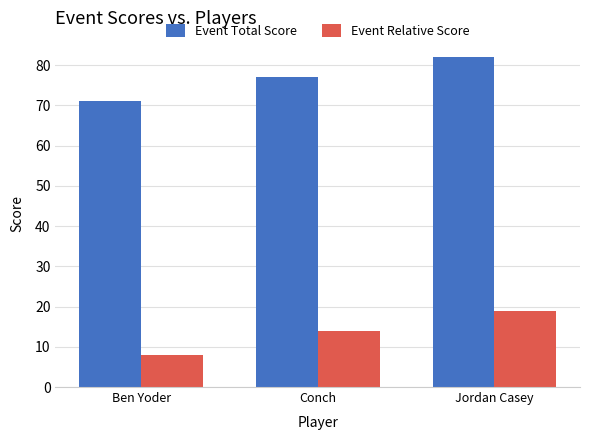

What is the highest value of the Event Total Score series?

82